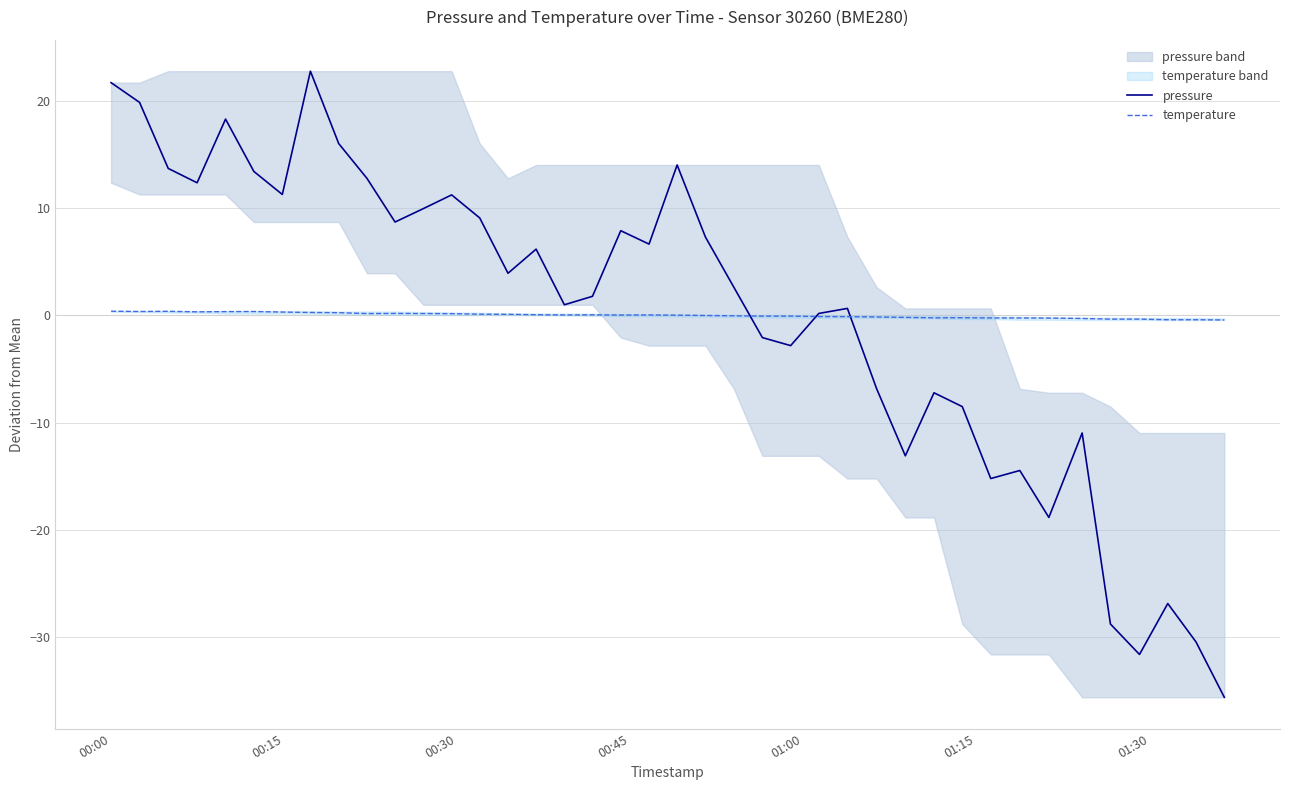

What are all the series names shown in the legend?

pressure, temperature